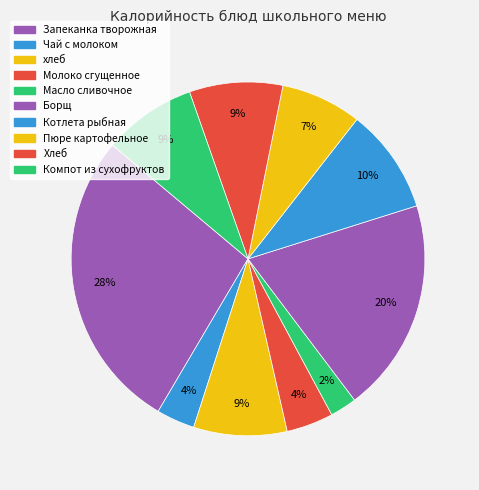

To the nearest percent, what is the average slice percentage?

10%